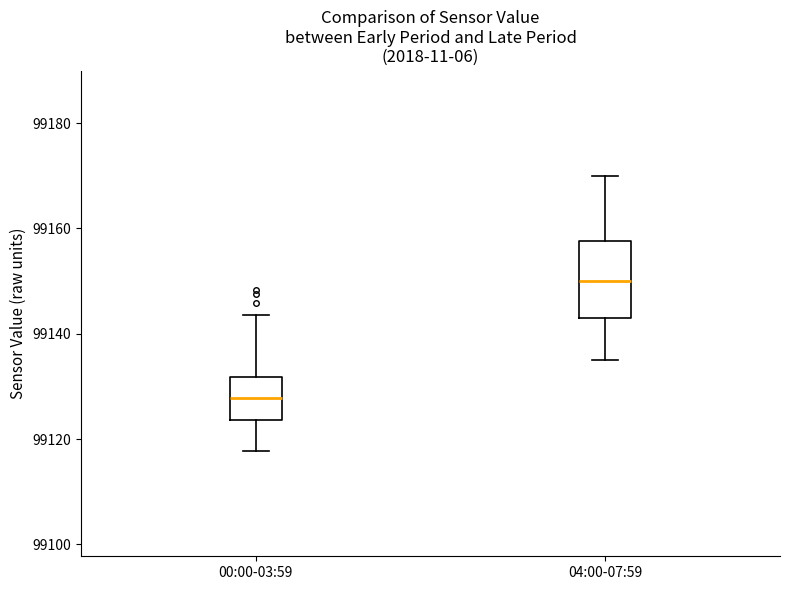

Which box has the highest median line?

04:00-07:59